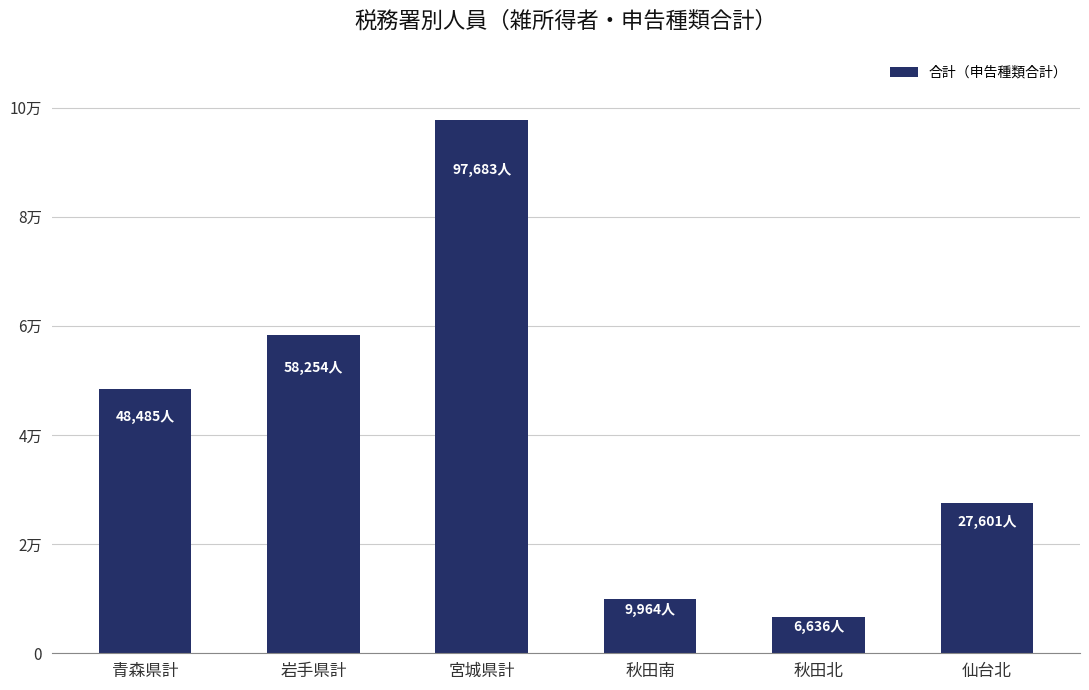

List the labels in order of value, largest first.

宮城県計, 岩手県計, 青森県計, 仙台北, 秋田南, 秋田北